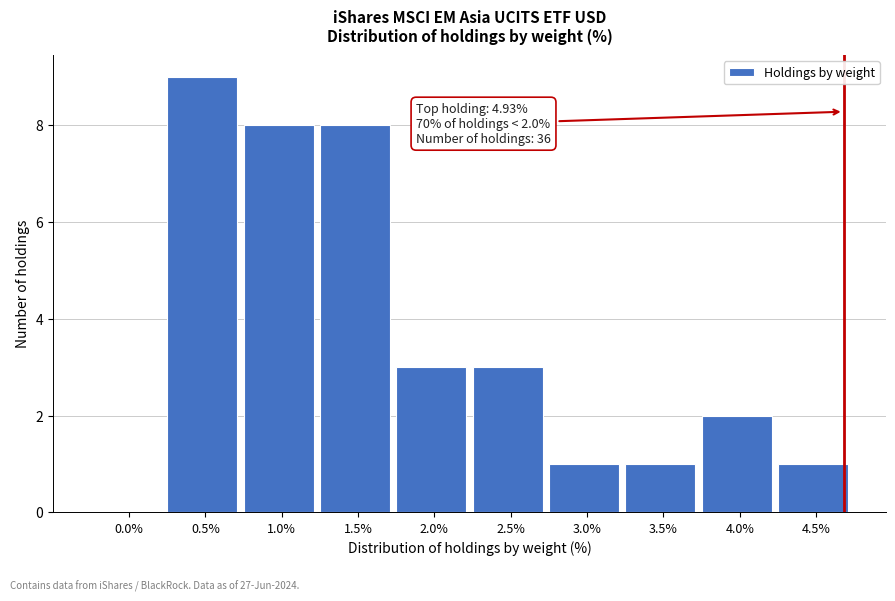

Reading right to left, extract all data points from this chart.

4.5%=1	4.0%=2	3.5%=1	3.0%=1	2.5%=3	2.0%=3	1.5%=8	1.0%=8	0.5%=9	0.0%=0